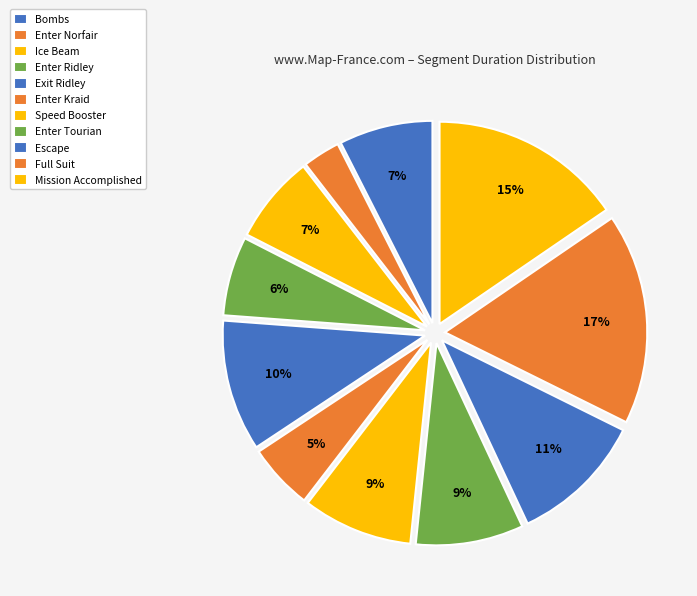

How many segments does this pie chart have?

11